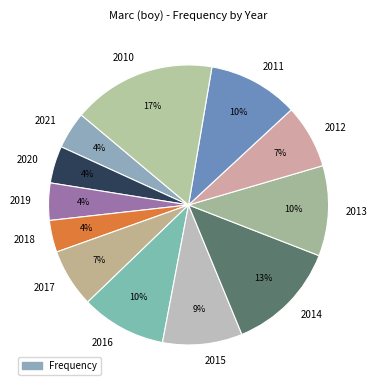

To the nearest percent, what is the difference between the 2013 and 2021 slice percentages?

6%